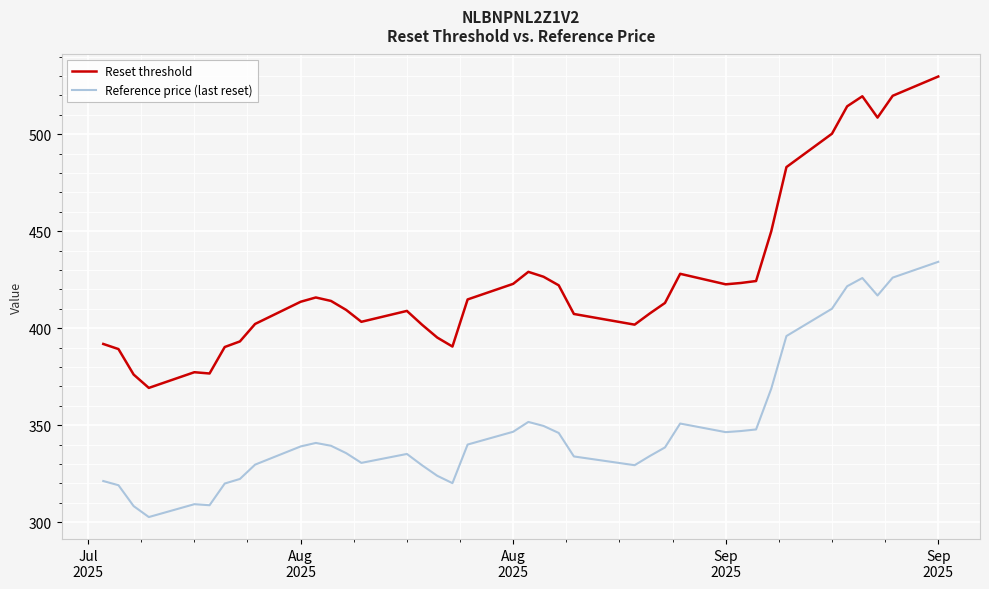

How many distinct data groups are displayed?

2